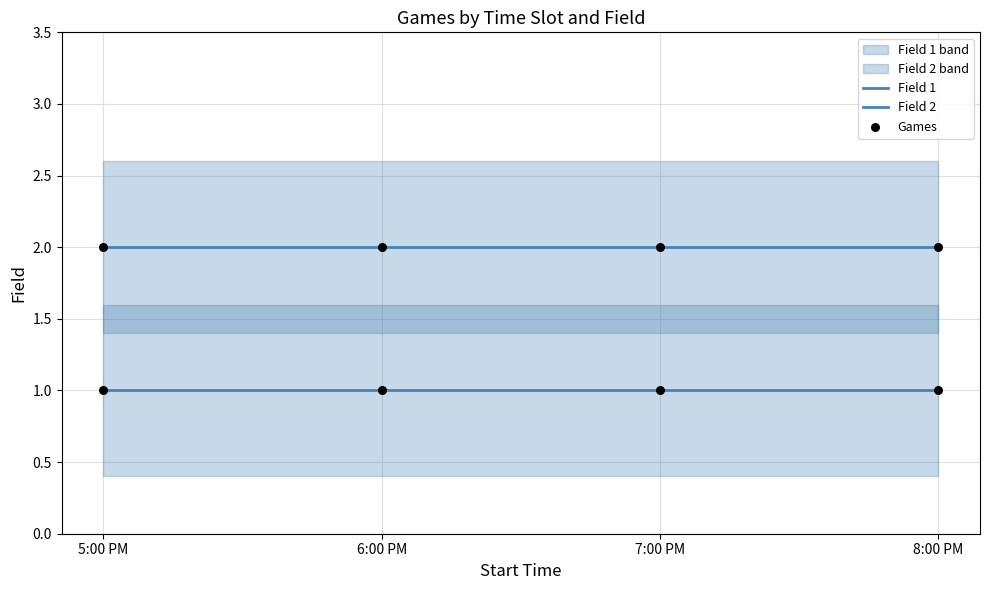

Which series contains the lowest Y value?

Field 1